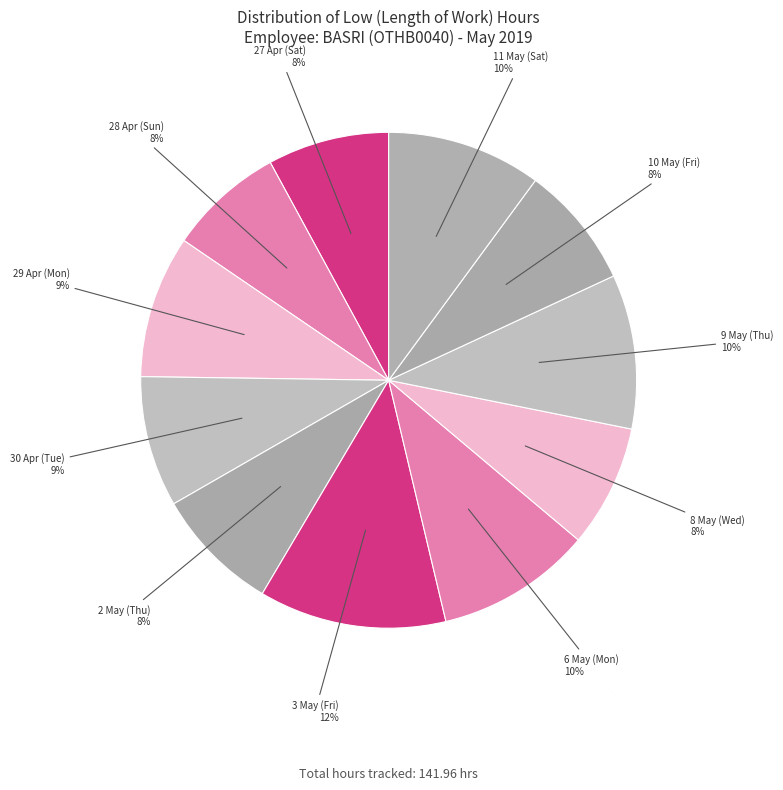

Count the number of slices in the pie.

11